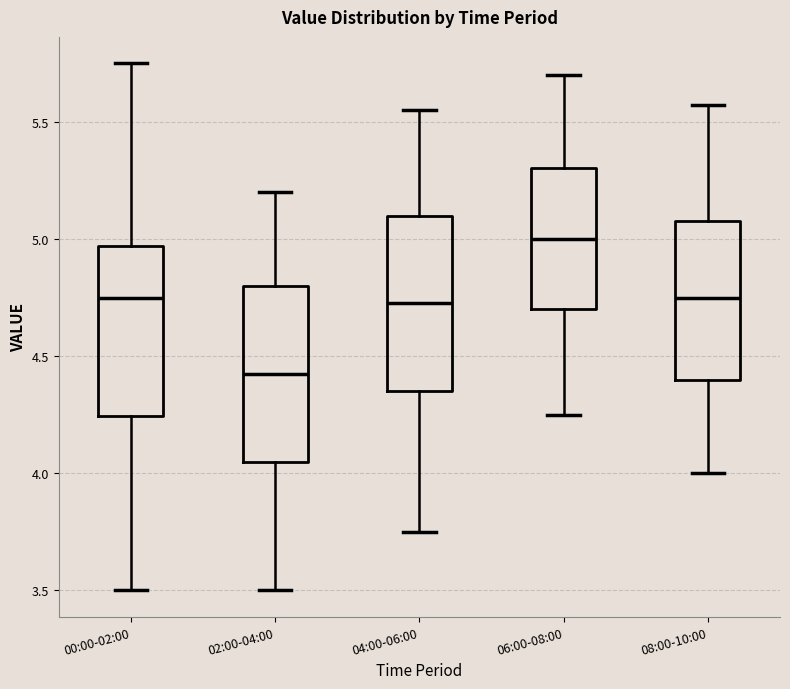

Where does the upper whisker of the box for 04:00-06:00 end on the y-axis? The values are not printed on the chart, so give them approximately, as read against the axis.

5.55